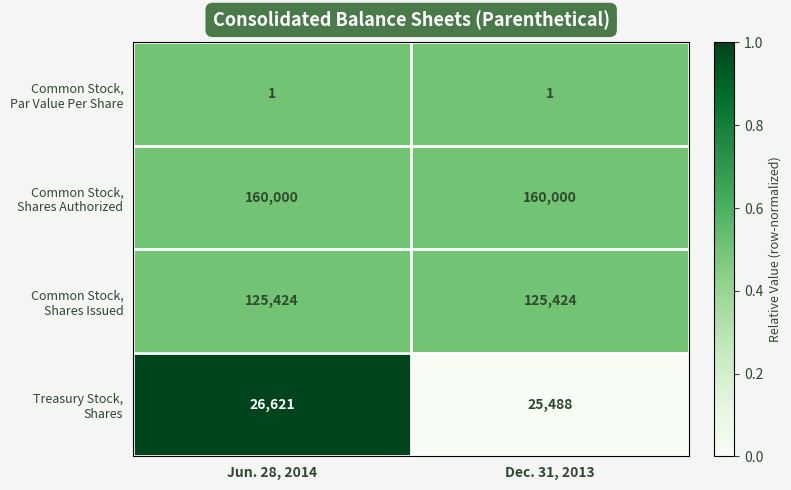

What is the total value across all series at Dec. 31, 2013?

310913